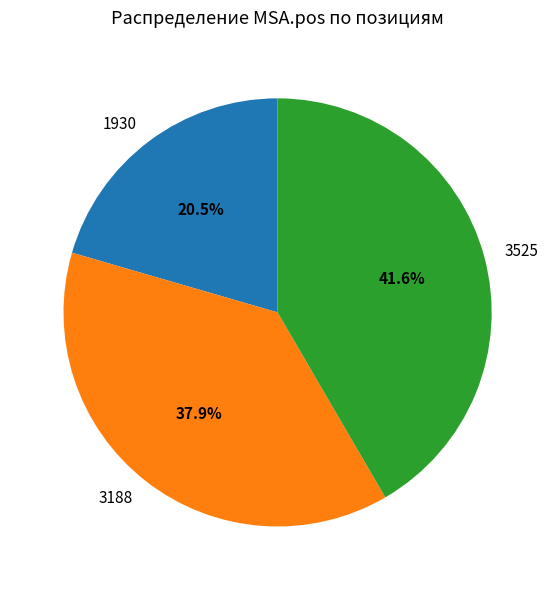

To the nearest percent, what is the difference between the largest and smallest slice percentages?

21%